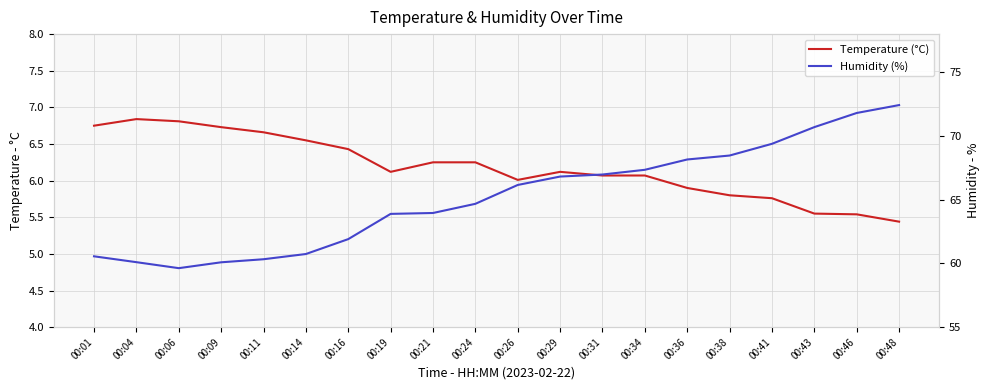

What is the smallest value displayed?

5.4